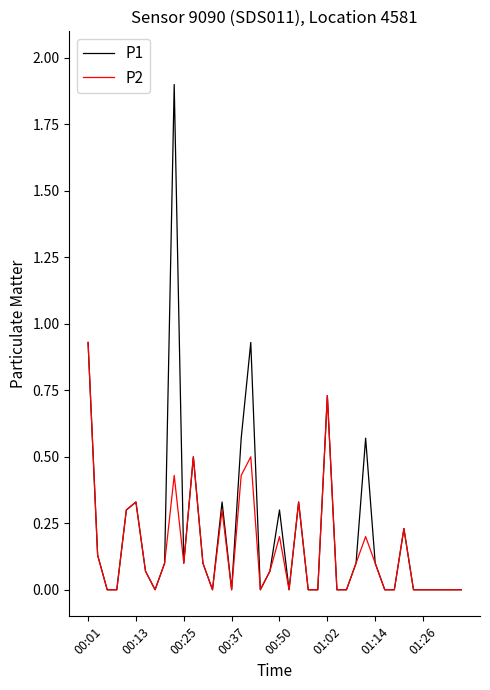

List the series in order of their peak value, highest first.

P1, P2